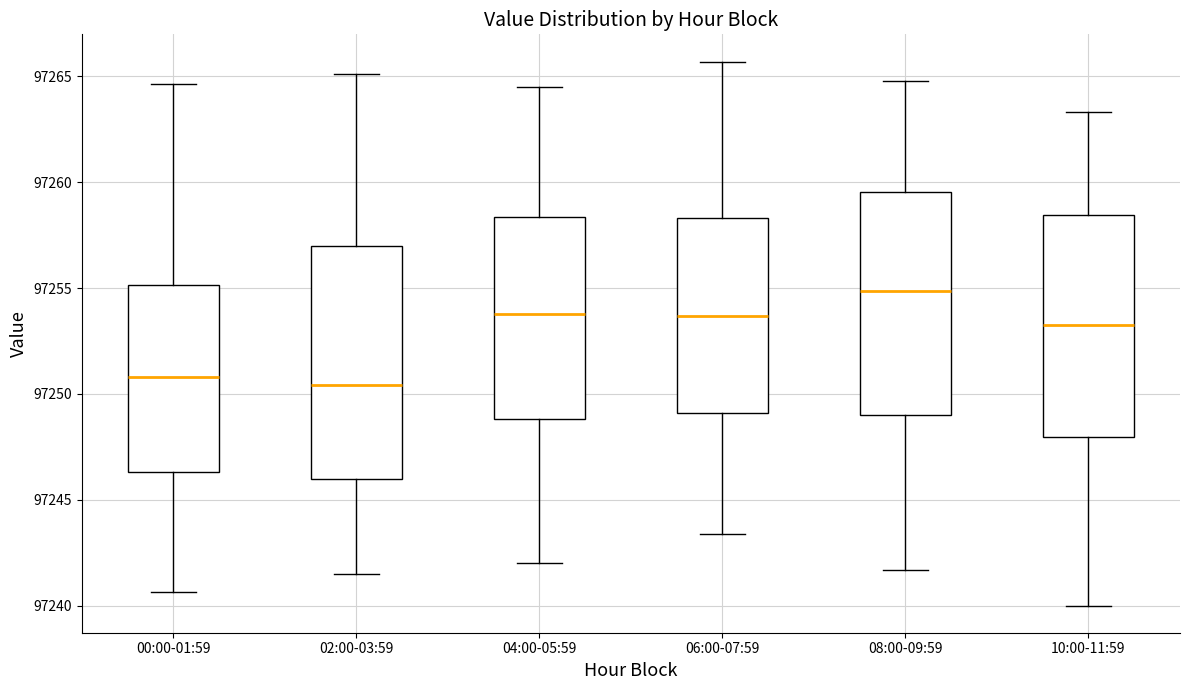

Where does the median line of the box for 00:00-01:59 sit on the y-axis? The values are not printed on the chart, so give them approximately, as read against the axis.

97251.0